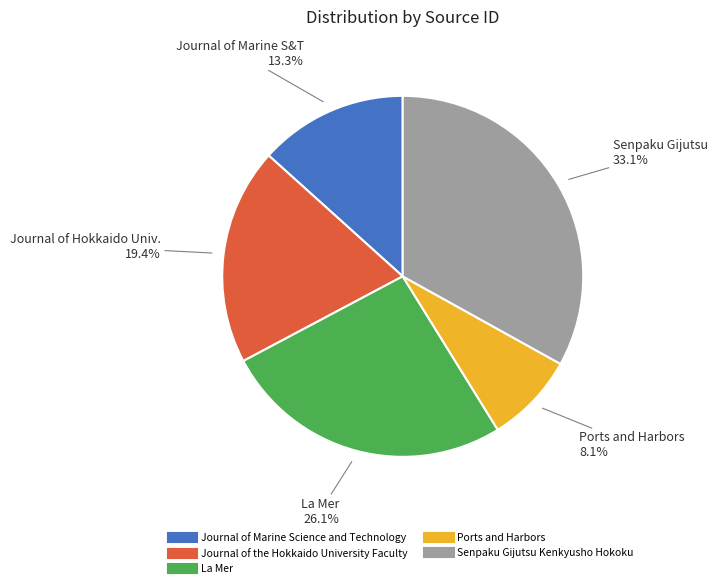

Do Journal of Marine Science and Technology and Ports and Harbors together represent more than half of the pie?

No